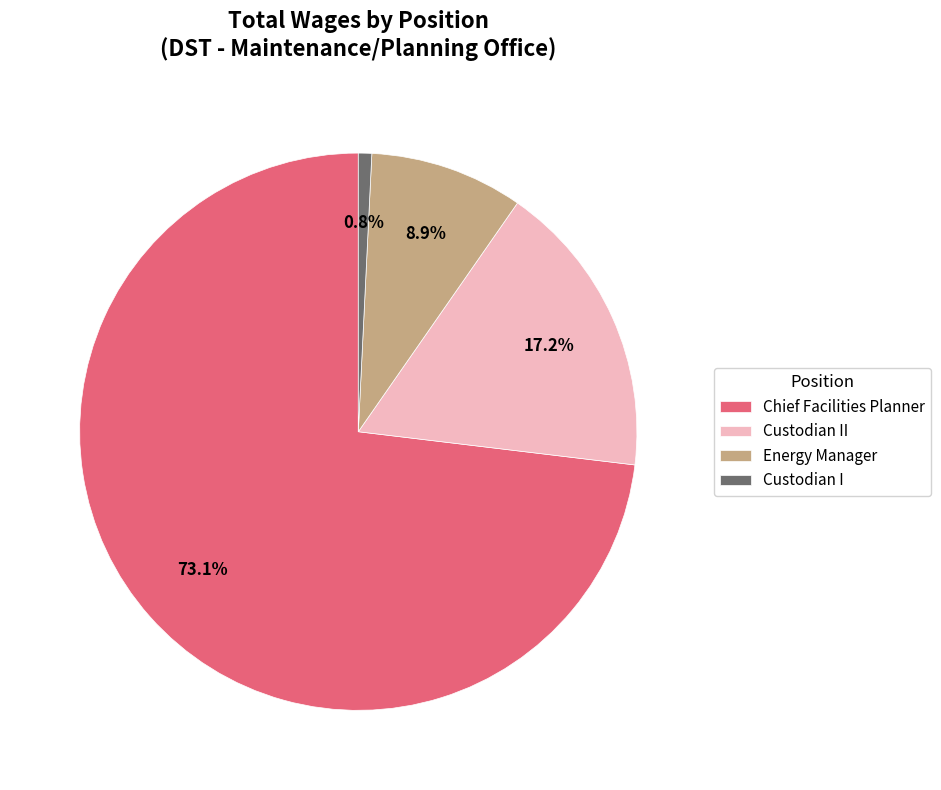

Do Energy Manager and Chief Facilities Planner together represent more than half of the pie?

Yes